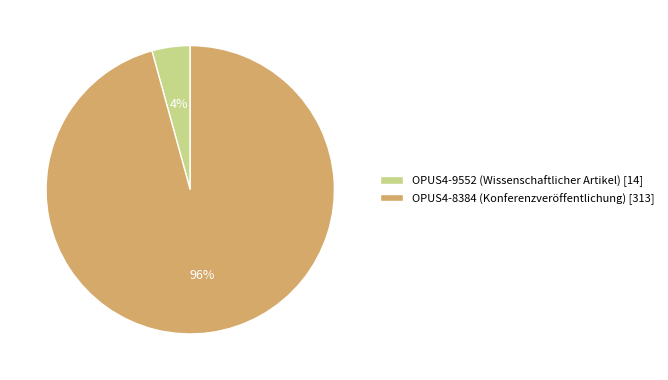

Count the number of slices in the pie.

2